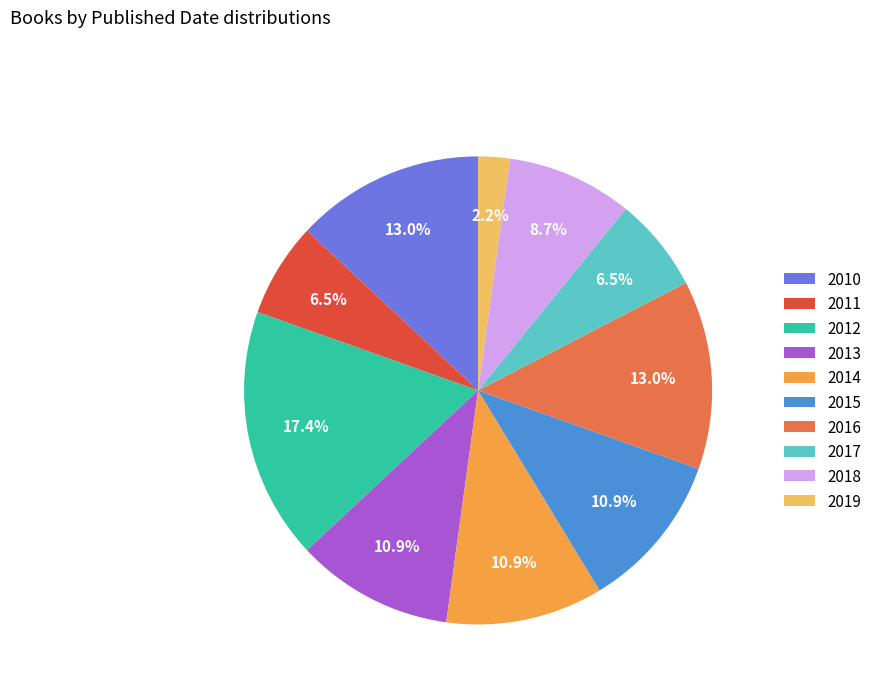

How many slices are in this pie chart?

10